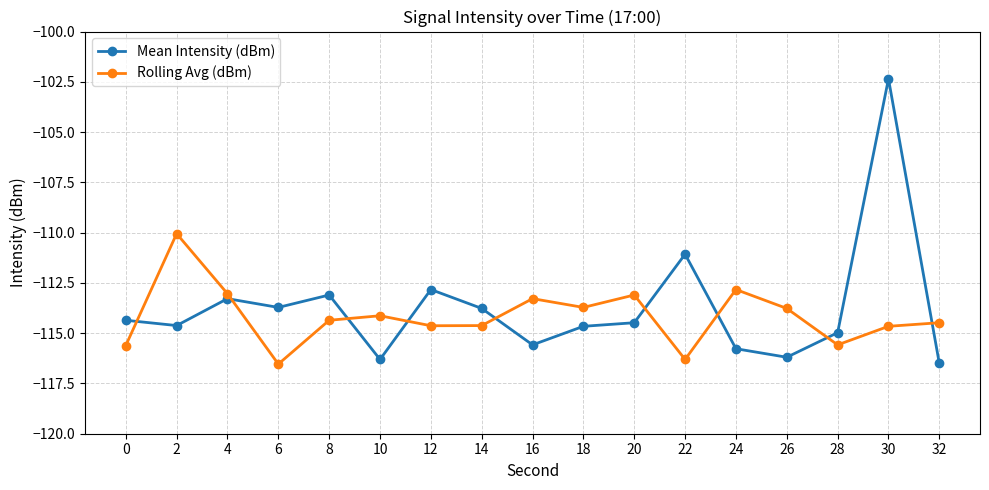

How many data points in Rolling Avg (dBm) are above -114?

7